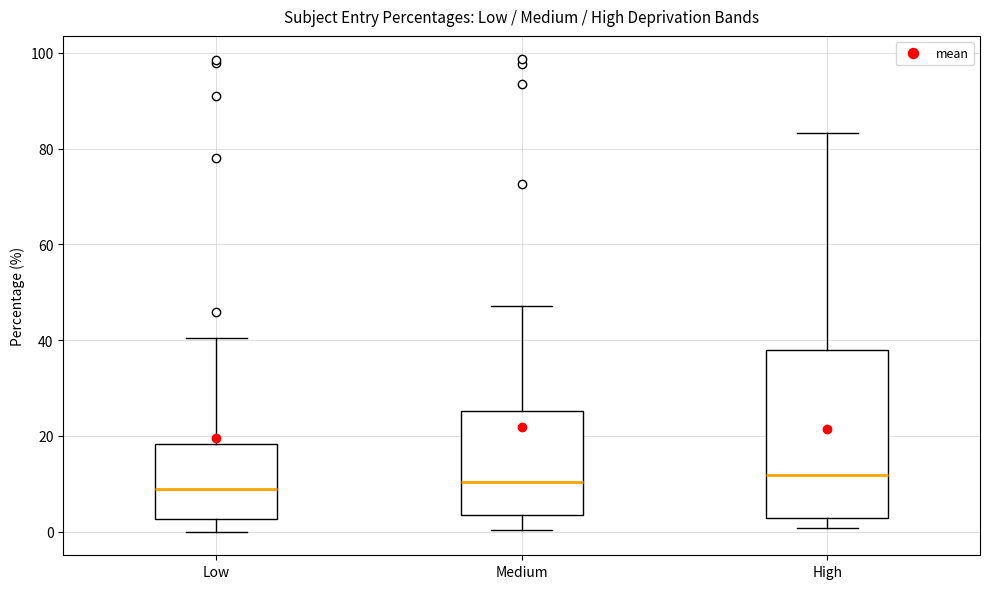

Where does the upper whisker of the box for Medium end on the y-axis? The values are not printed on the chart, so give them approximately, as read against the axis.

48